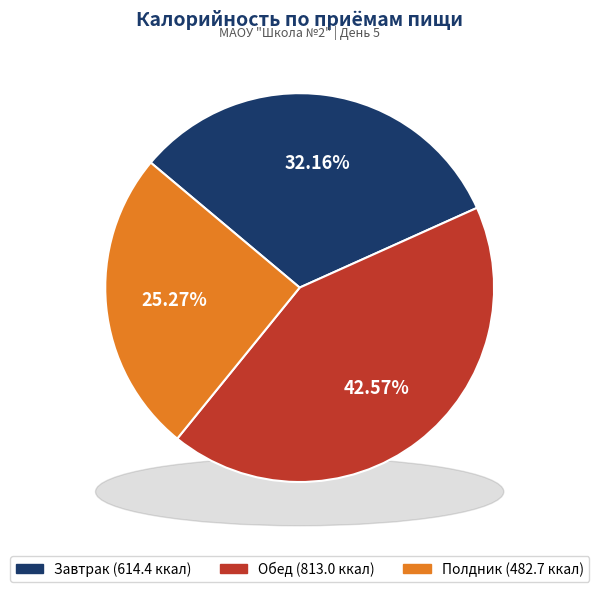

Is it true that Обед is 43% of the pie?

True